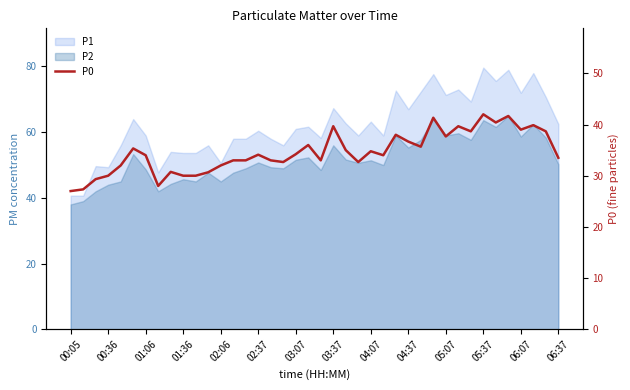

What is the sum of all values?

1384.3